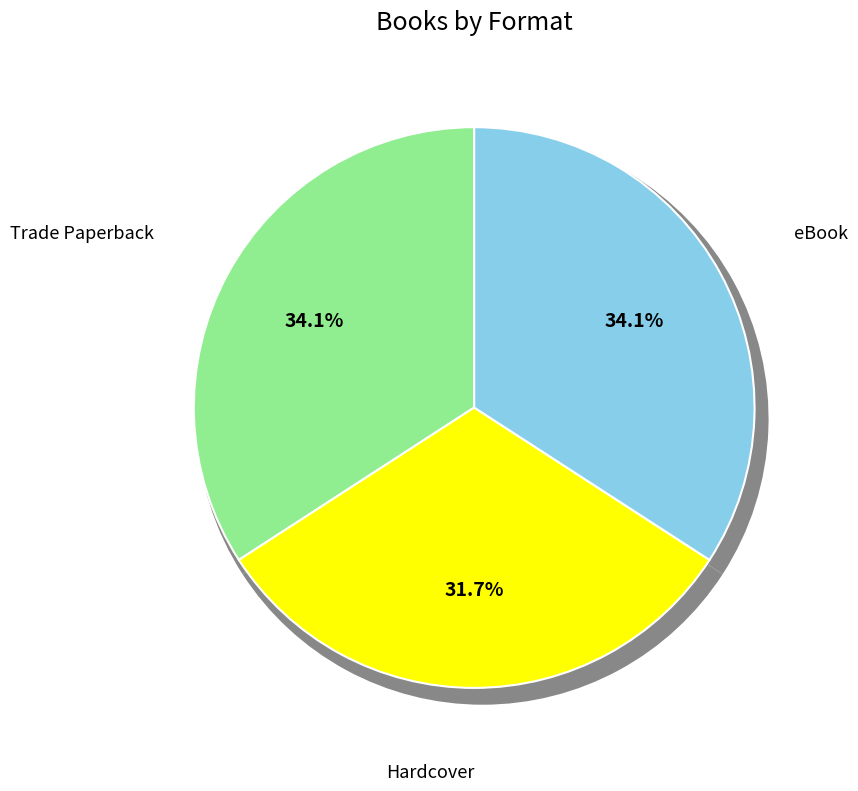

What is the largest slice in the pie chart?

Trade Paperback